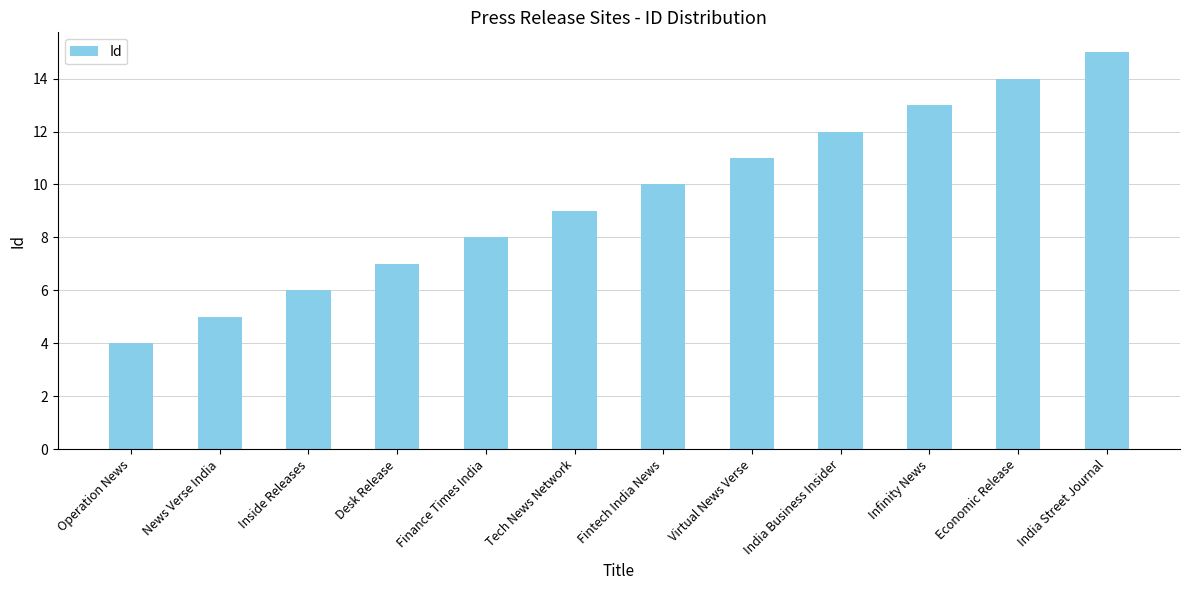

Which category has the lowest value across all series?

Operation News